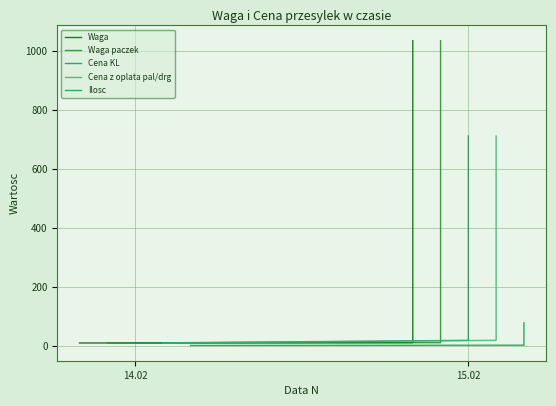

What is the sum of all Cena z oplata pal/drg values?

14212.1